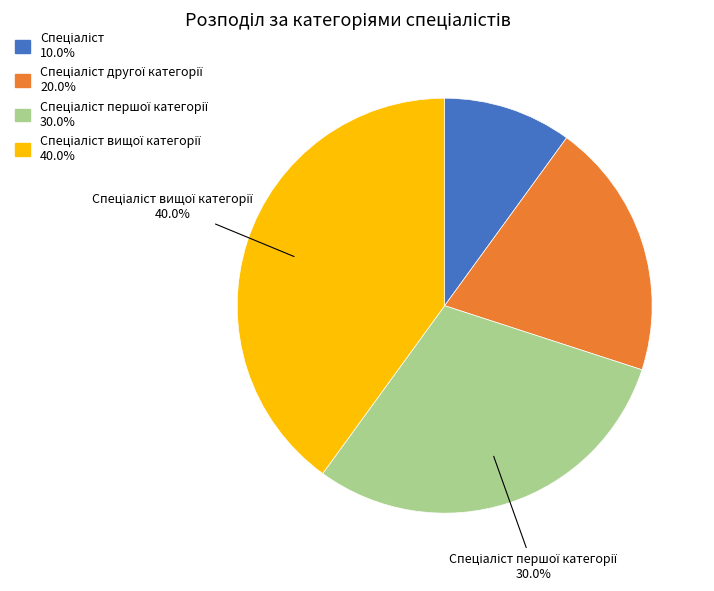

Count the number of slices in the pie.

4